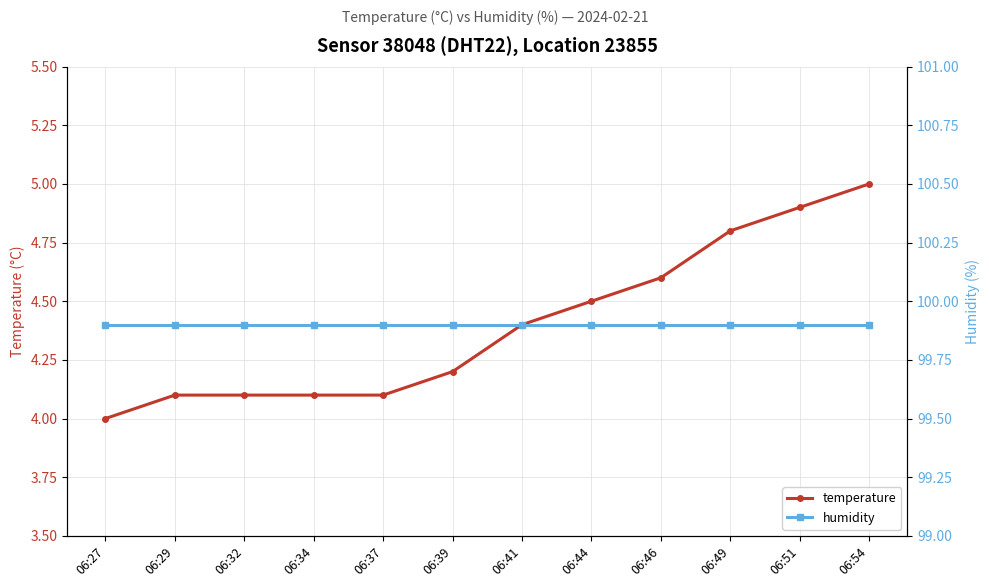

Reading left to right, transcribe all the data shown in this chart.

temperature: 4.0	4.1	4.1	4.1	4.1	4.2	4.4	4.5	4.6	4.8	4.9	5.0
humidity: 99.9	99.9	99.9	99.9	99.9	99.9	99.9	99.9	99.9	99.9	99.9	99.9